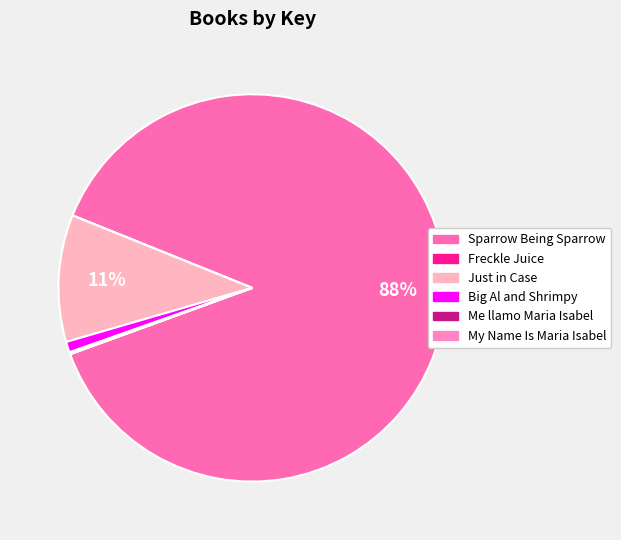

Which category has the smallest portion of the pie?

Freckle Juice